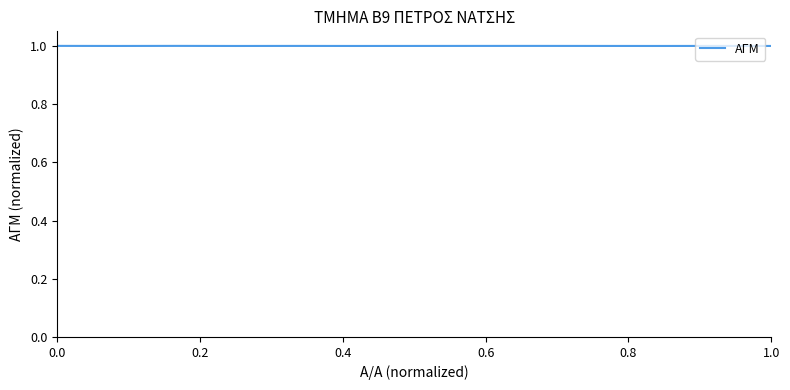

What is the greatest value displayed?

1.0